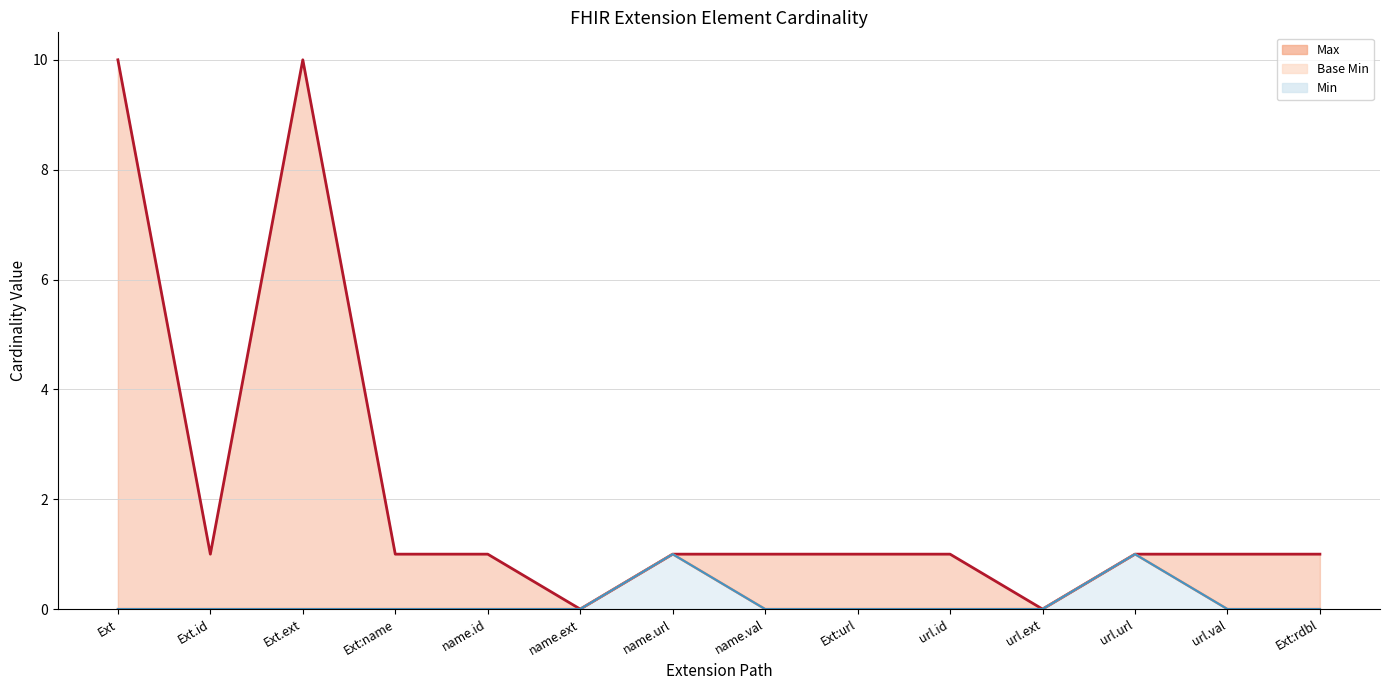

Reading left to right, list all the values displayed in this chart.

Max (line): 10	1	10	1	1	0	1	1	1	1	0	1	1	1
Base Min (line): 0	0	0	0	0	0	1	0	0	0	0	1	0	0
Min (line): 0	0	0	0	0	0	1	0	0	0	0	1	0	0